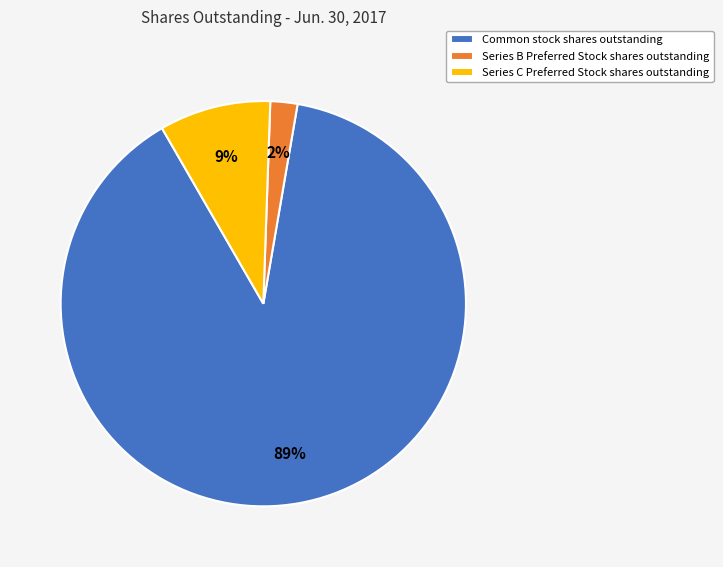

To the nearest percent, what portion does Series C Preferred Stock shares outstanding represent?

9%